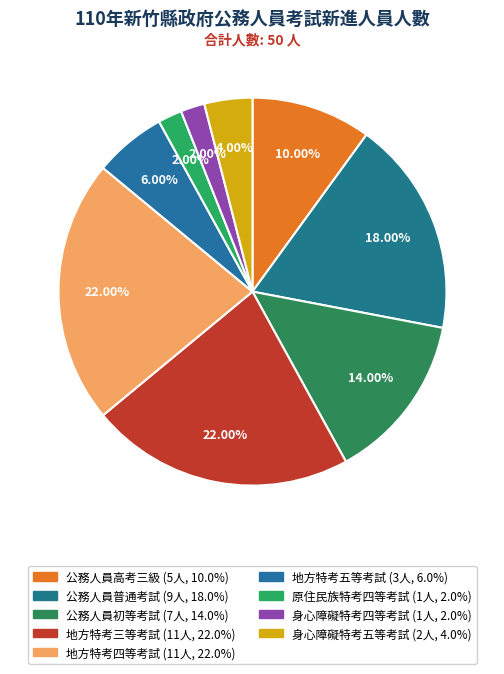

To the nearest percent, what is the average slice percentage?

11%